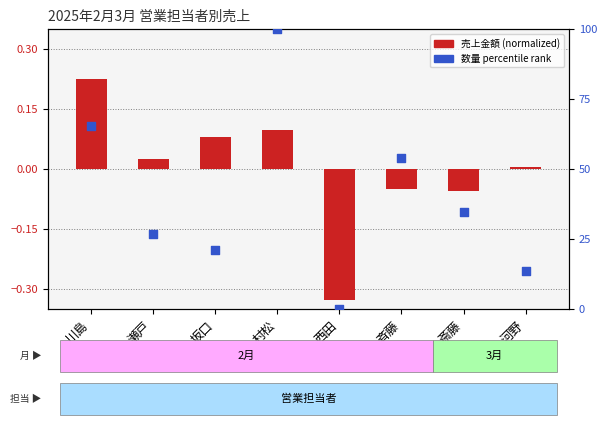

What are all the series names shown in the legend?

売上金額 (normalized), 数量 percentile rank